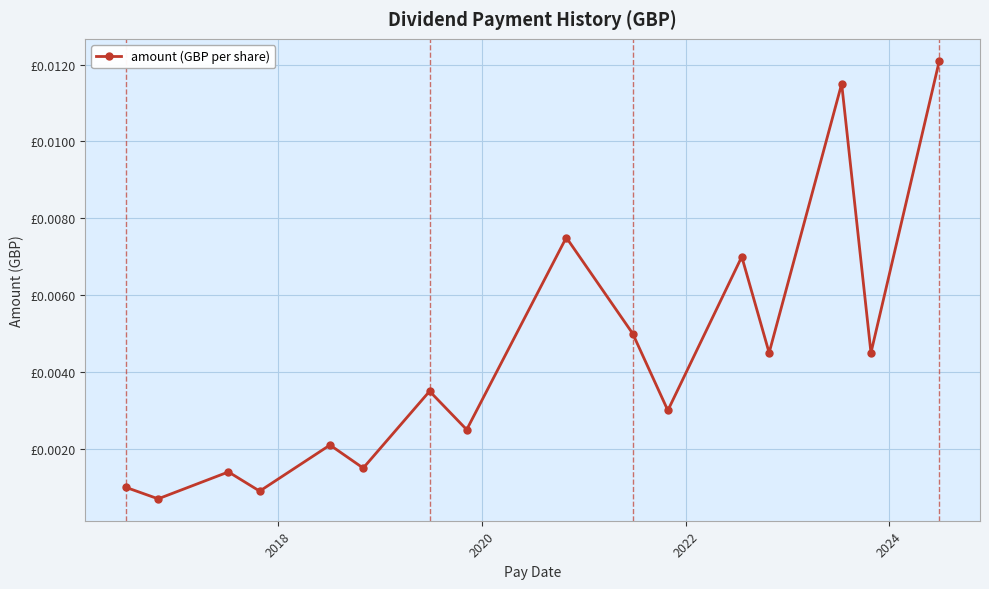

Does the chart have visible grid lines?

Yes